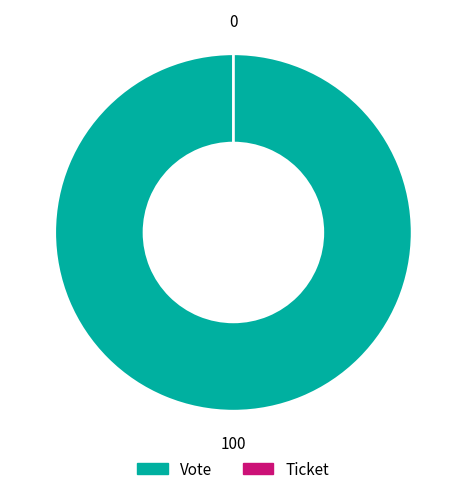

What is the largest slice in the pie chart?

Vote